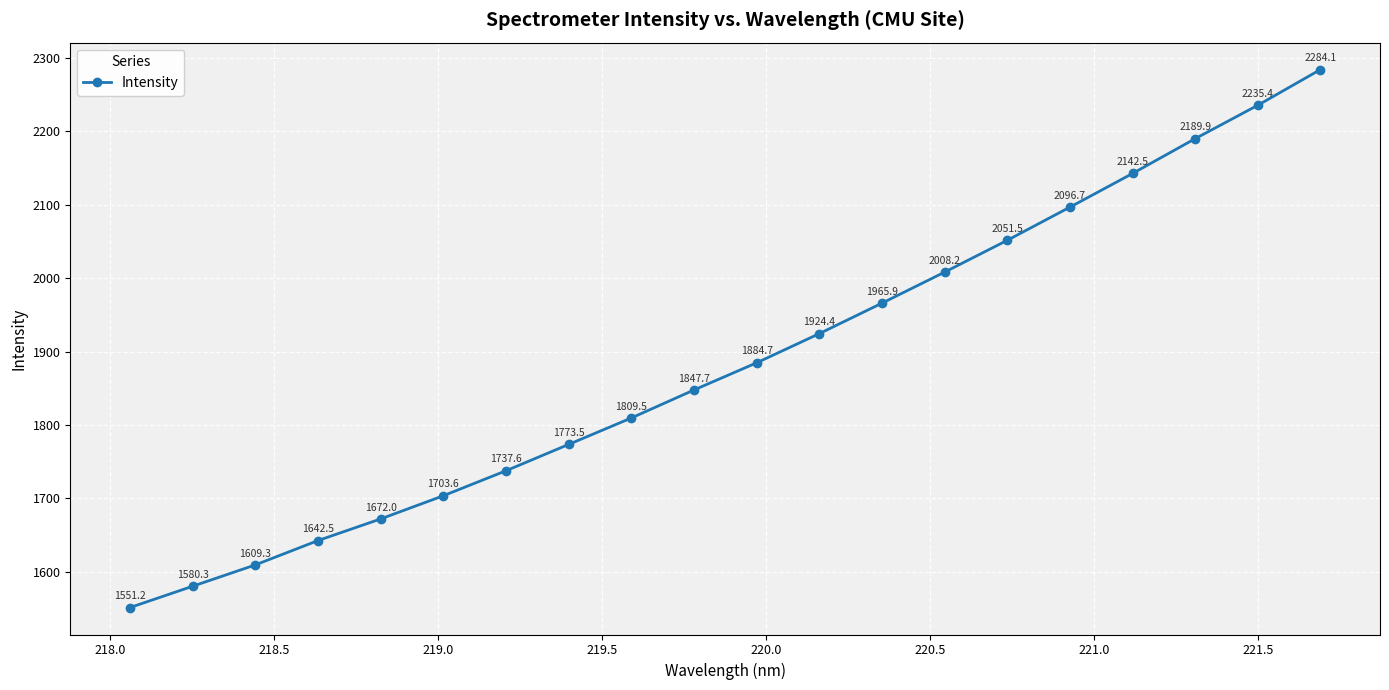

Count the number of data series in this chart.

1